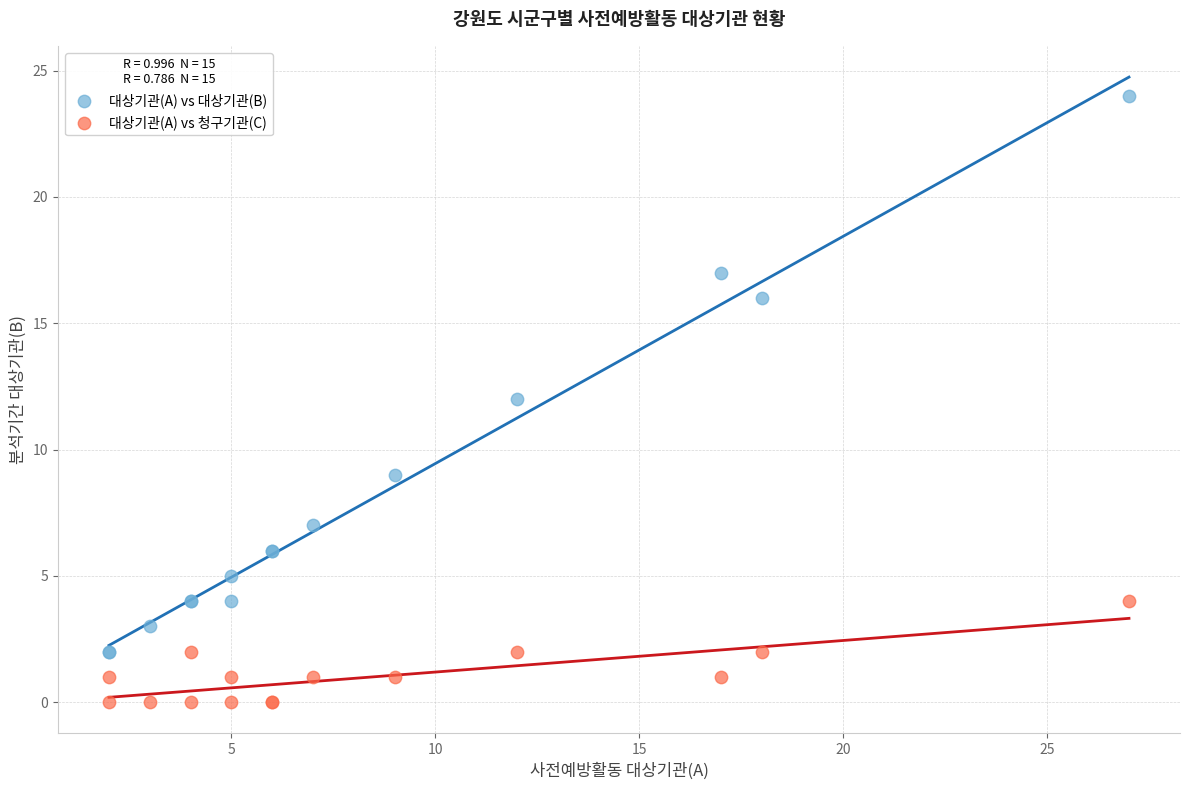

What are all the series names shown in the legend?

대상기관(A) vs 대상기관(B), 대상기관(A) vs 청구기관(C)